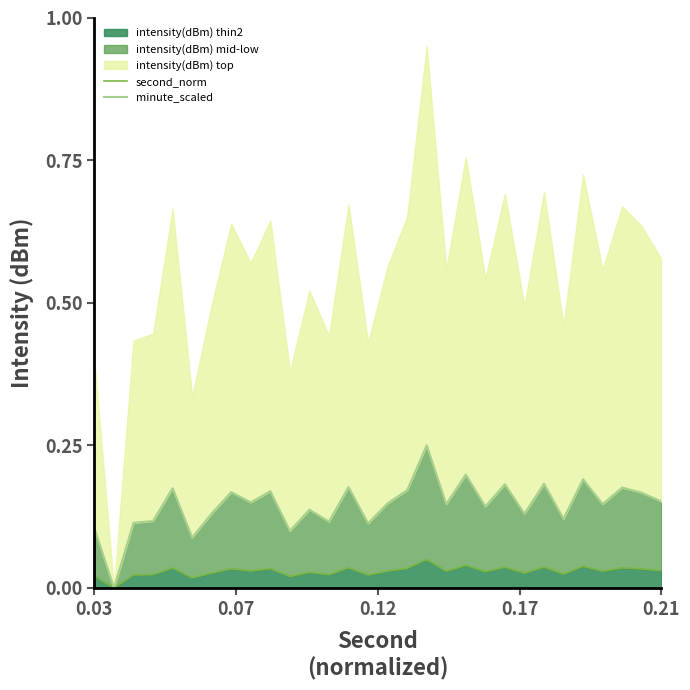

How many values in the minute_scaled series exceed 0?

29